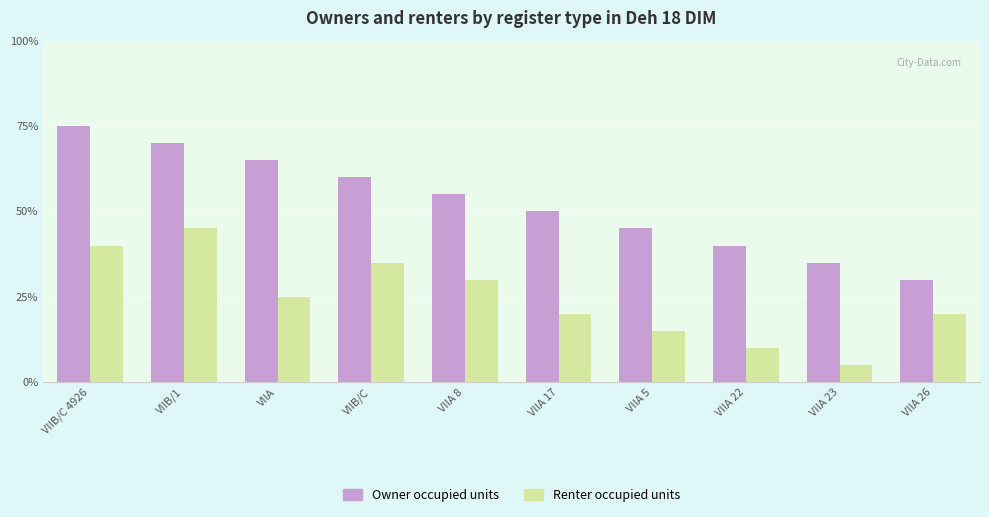

Are the bars horizontal?

No